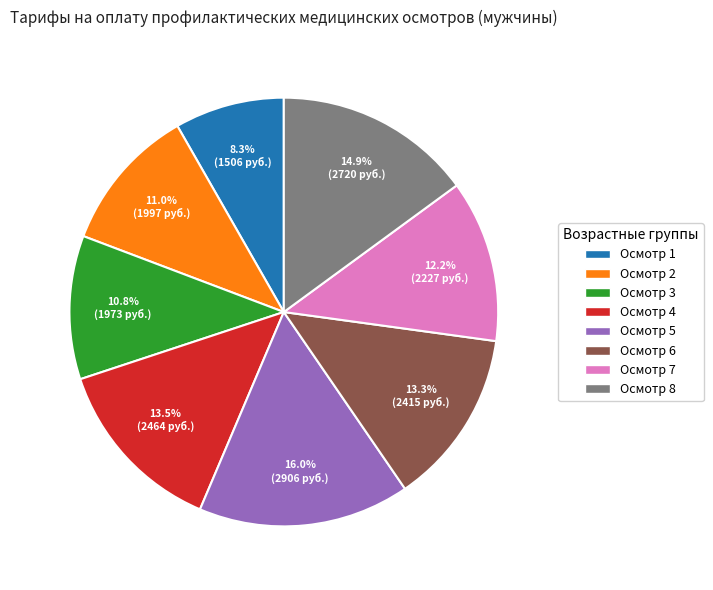

Combined, what portion of the pie is Осмотр 1 and Осмотр 7?

20.5%